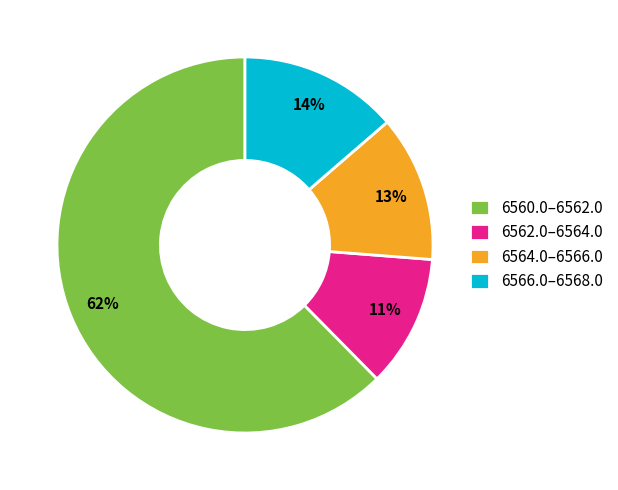

Is there a majority slice in this chart?

Yes